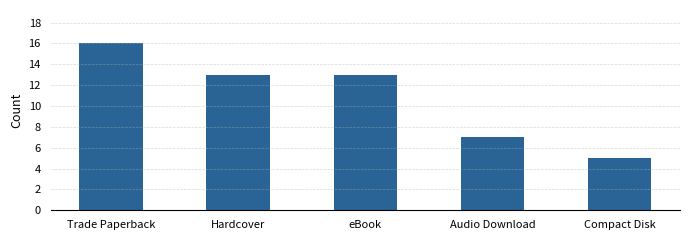

What position from the left is Compact Disk?

5